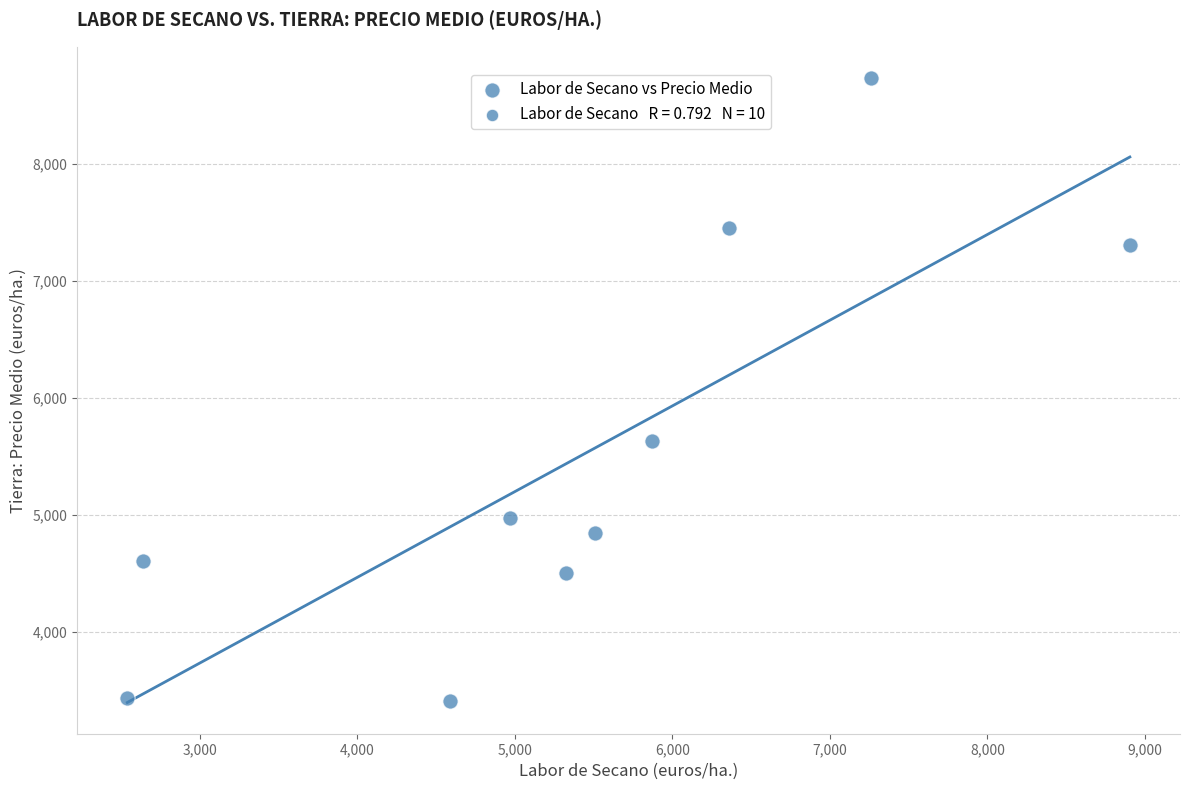

What is the average X value?

5396